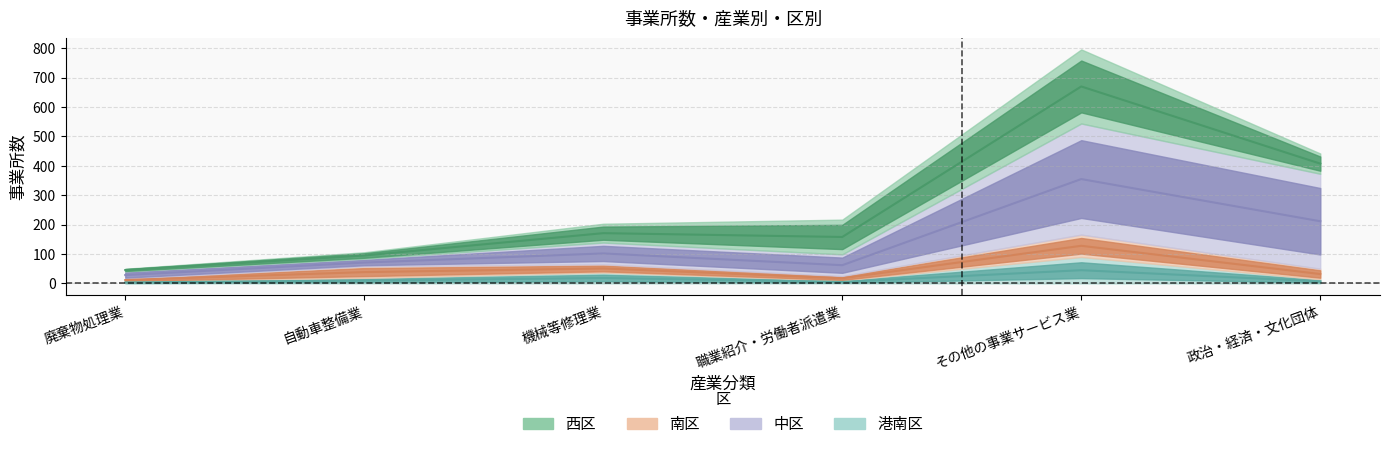

Which has a higher value, 廃棄物処理業 or 政治・経済・文化団体?

政治・経済・文化団体